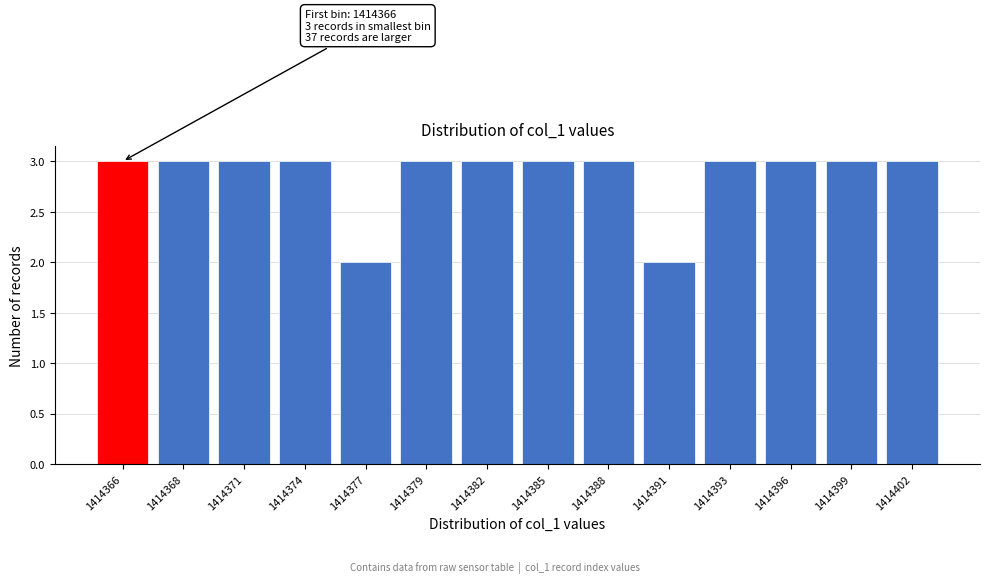

Reading left to right, extract all data points from this chart.

1414366=3	1414368=3	1414371=3	1414374=3	1414377=2	1414379=3	1414382=3	1414385=3	1414388=3	1414391=2	1414393=3	1414396=3	1414399=3	1414402=3